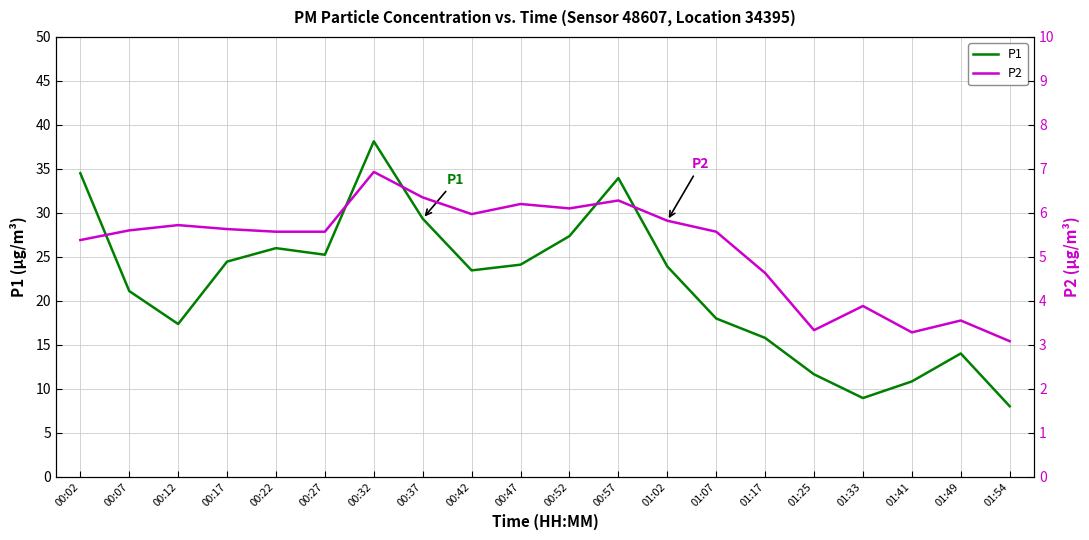

What is the difference between the P1 values at 01:54 and 00:02?

26.5